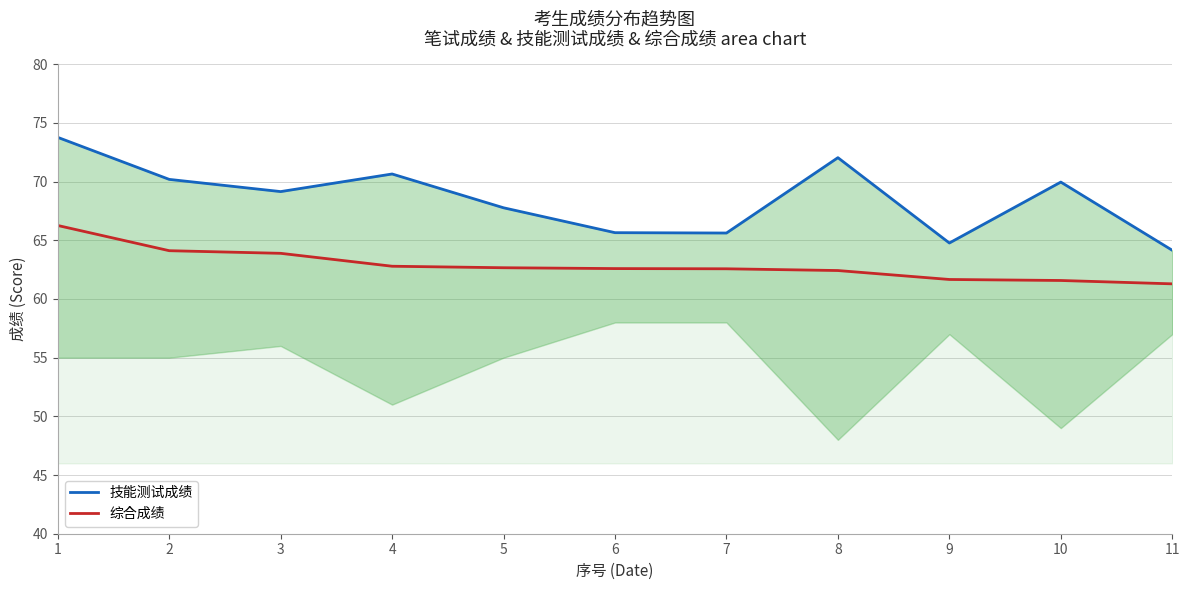

Rank the categories by 技能测试成绩 value from highest to lowest.

1, 8, 4, 2, 10, 3, 5, 6, 7, 9, 11